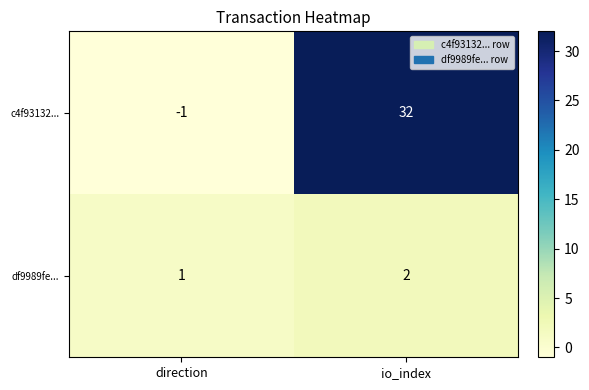

Which label corresponds to the smallest value in the chart?

direction